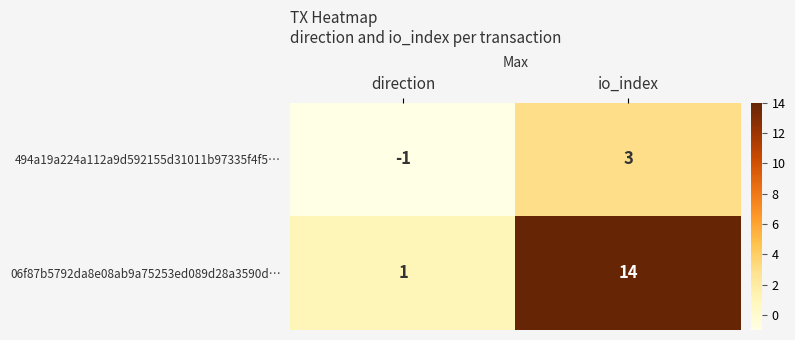

Reading right to left, list all the values displayed in this chart.

494a19a224a112a9d592155d31011b97335f4f5…: 3	-1
06f87b5792da8e08ab9a75253ed089d28a3590d…: 14	1